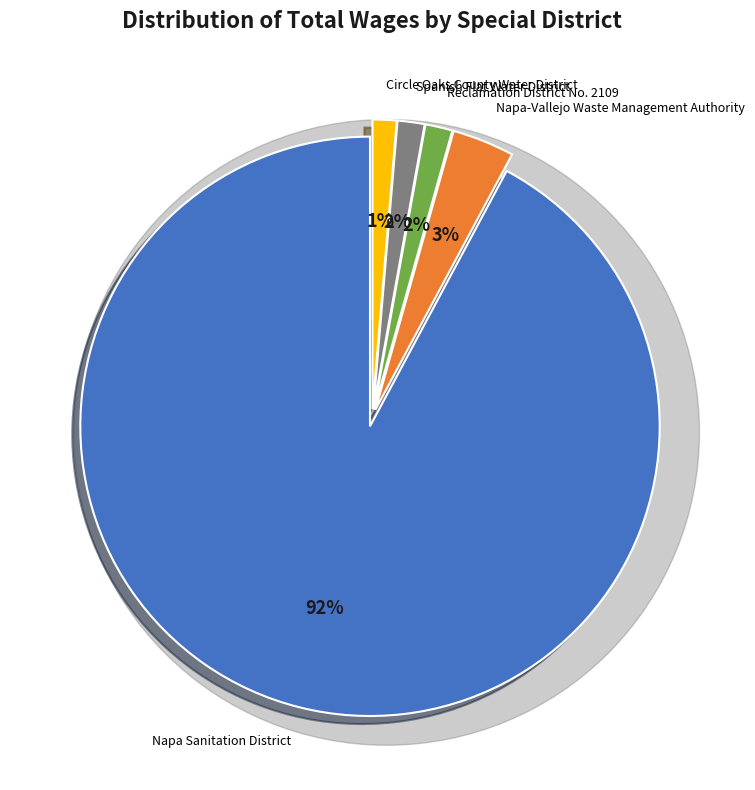

Which has a higher value, Spanish Flat Water District or Napa-Vallejo Waste Management Authority?

Napa-Vallejo Waste Management Authority